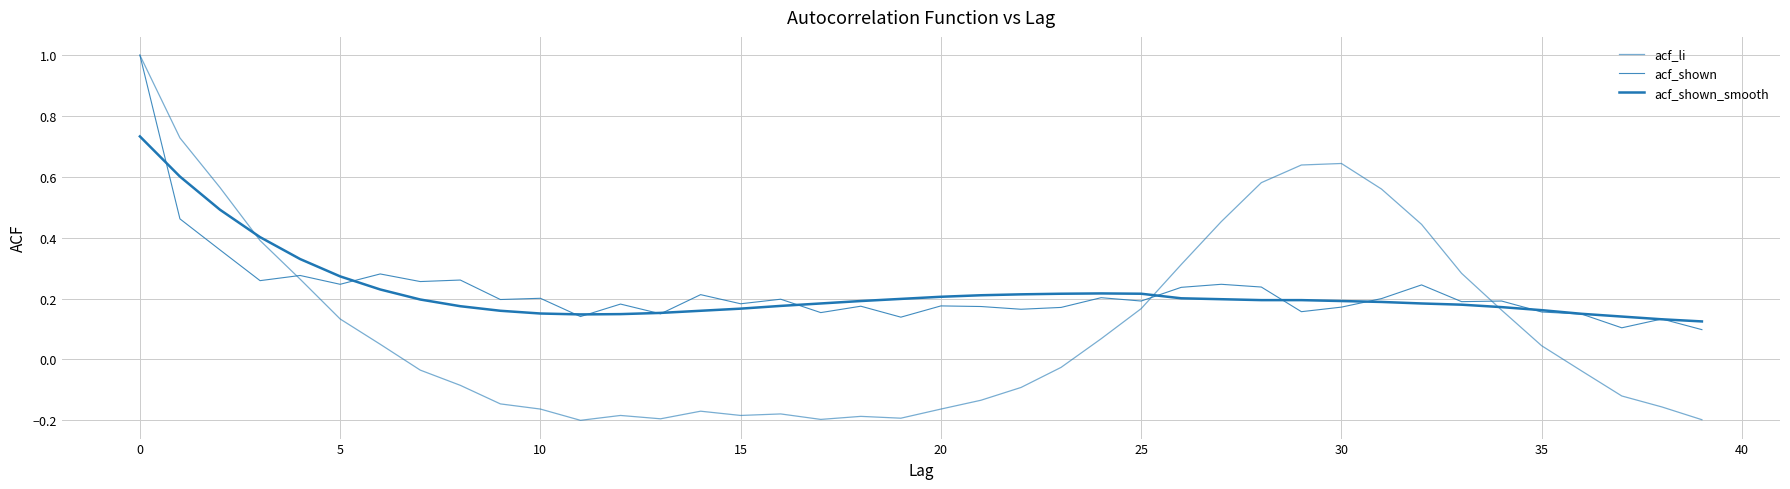

Does the chart display data point markers on the line(s)?

No